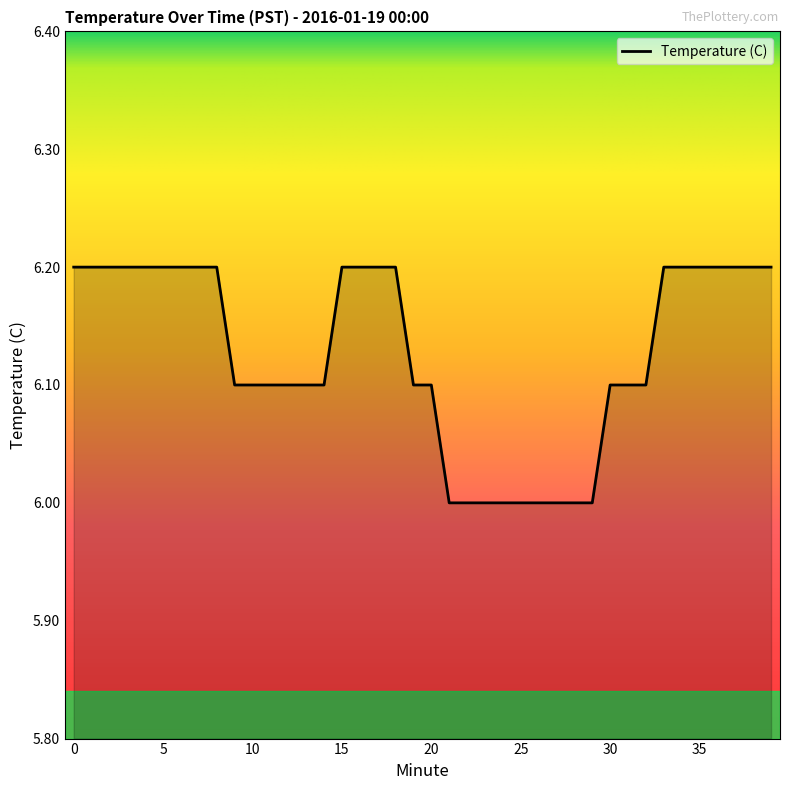

What is the maximum value shown in the chart?

6.2